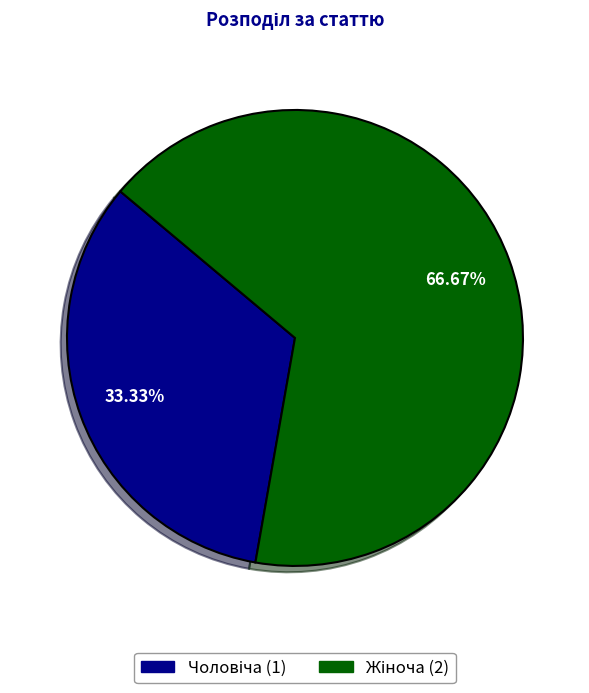

Is there a majority slice in this chart?

Yes